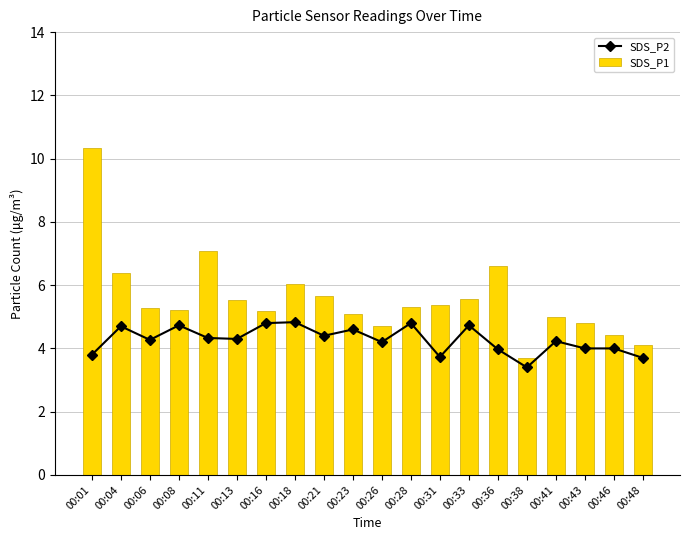

List the series in order of their peak value, lowest first.

SDS_P2, SDS_P1